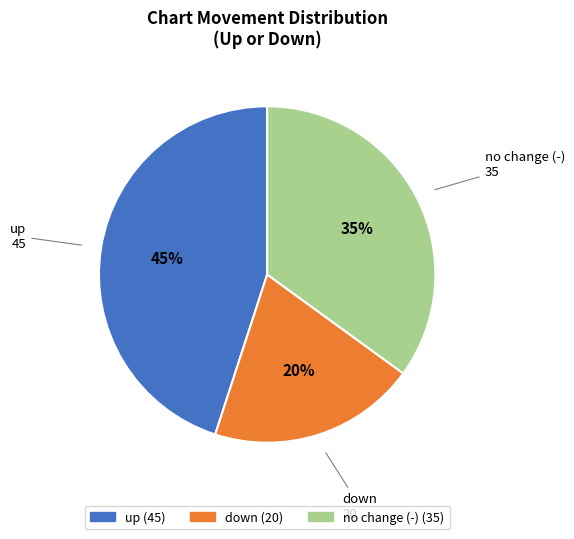

To the nearest percent, what is the average slice percentage?

33%